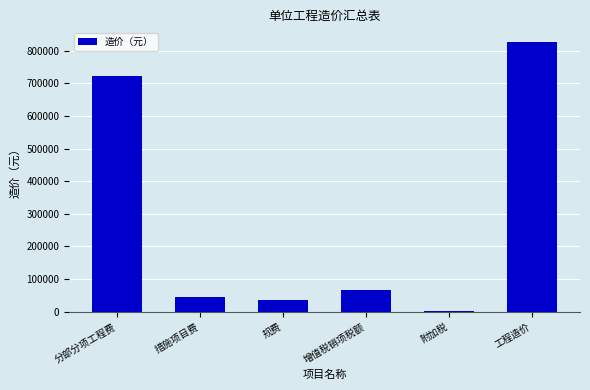

Are the bars grouped side by side (vs. stacked)?

No